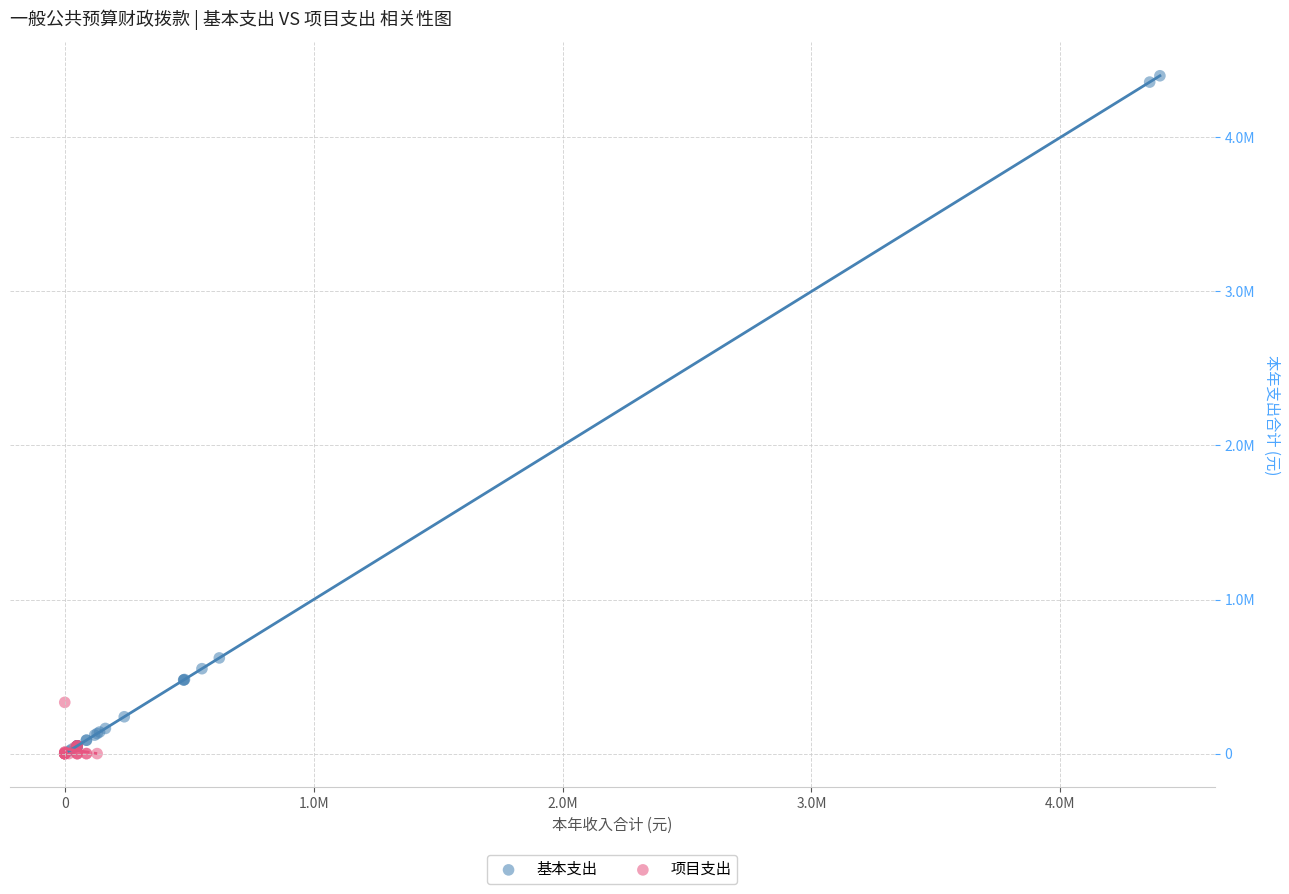

Which series has the largest Y range (max minus min)?

基本支出